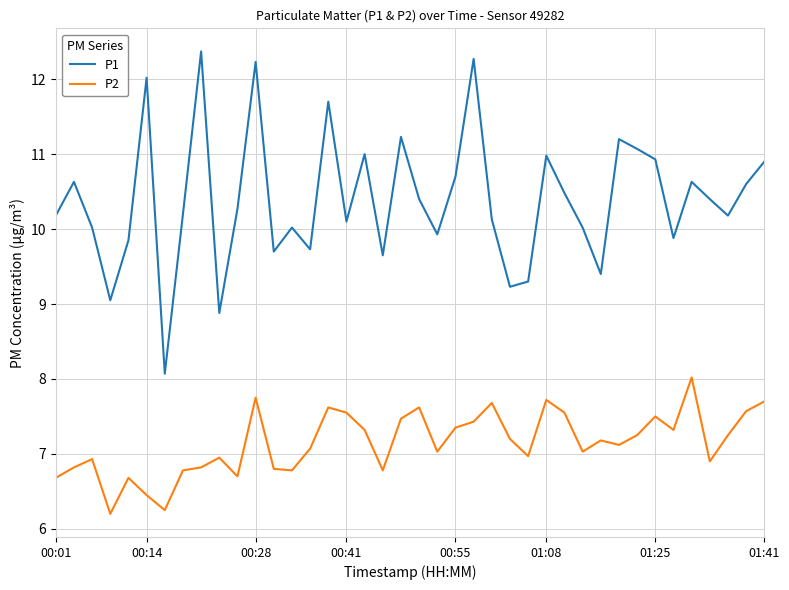

How many lines are shown in the chart?

2